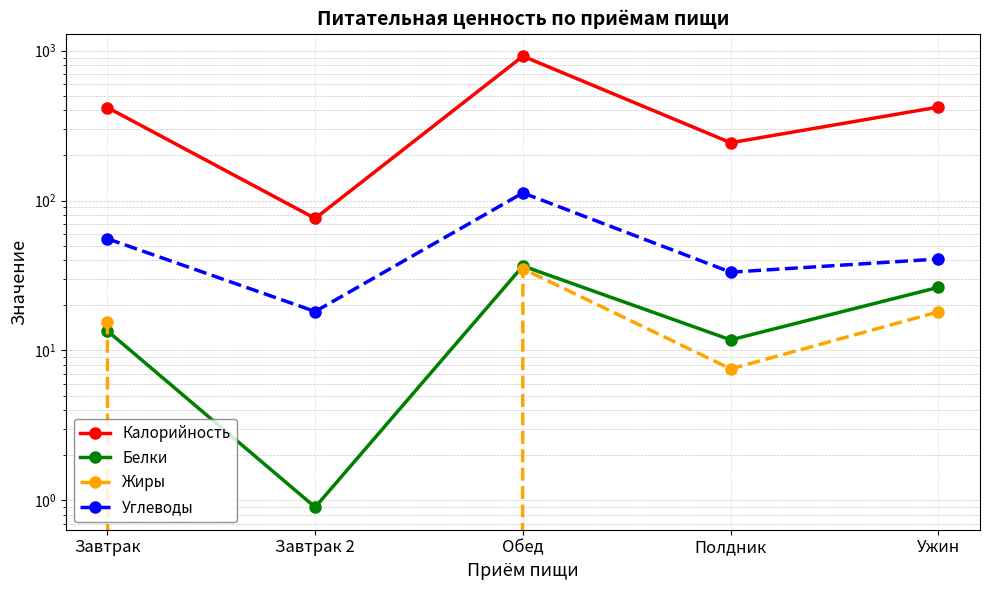

The value of Углеводы at Завтрак is 97.3. True or false?

False